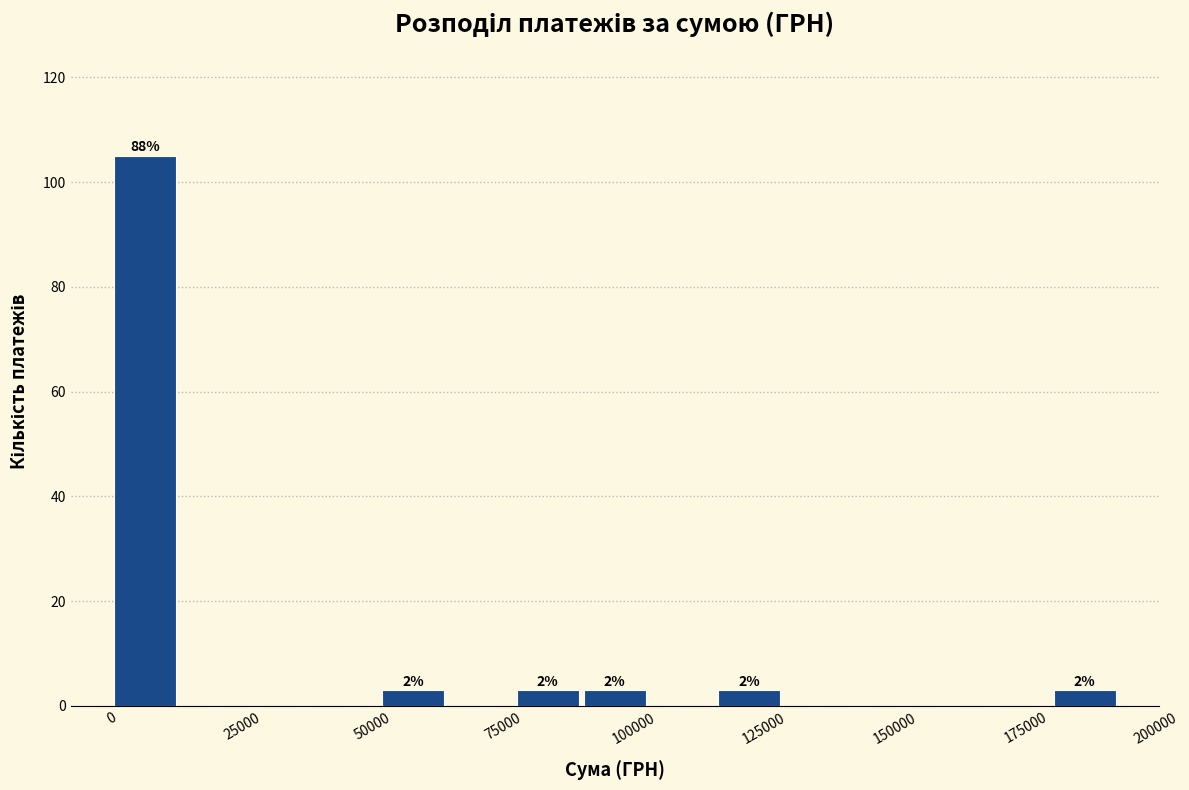

Read against the x-axis, roughly where is the centre of the tallest bar?

5000